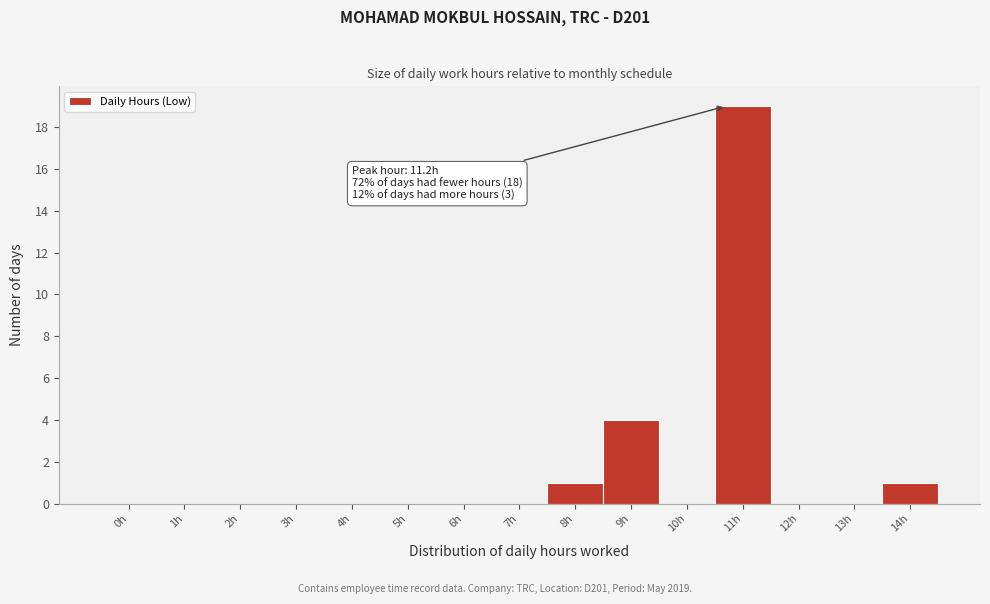

Reading left to right, transcribe all the data shown in this chart.

0h=0	1h=0	2h=0	3h=0	4h=0	5h=0	6h=0	7h=0	8h=1	9h=4	10h=0	11h=19	12h=0	13h=0	14h=1